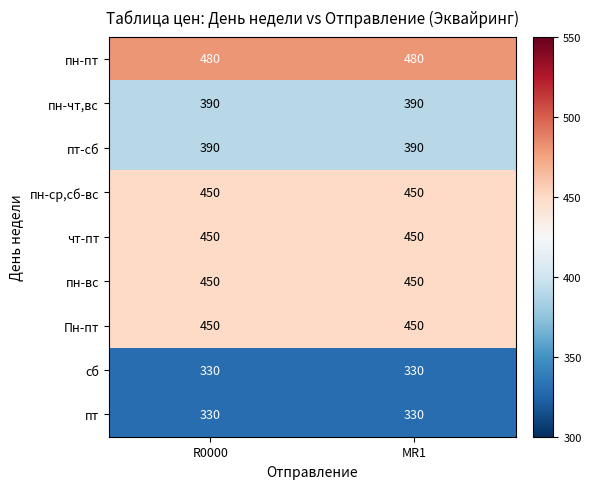

What value does the сб series have at MR1?

330